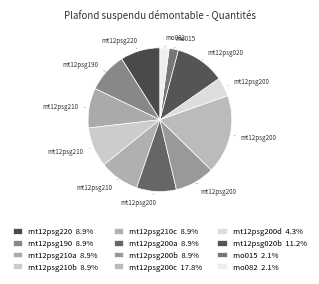

What percentage is the mo015 slice, to the nearest percent?

2%